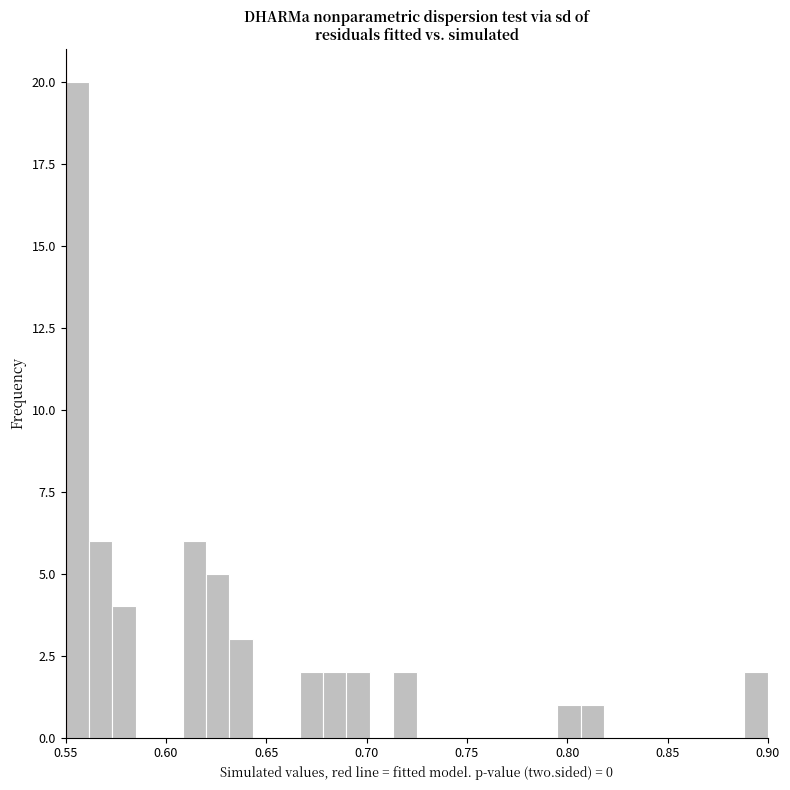

Around what value on the x-axis is the tallest bar? Give the approximate position of its centre, as read against the axis.

0.555